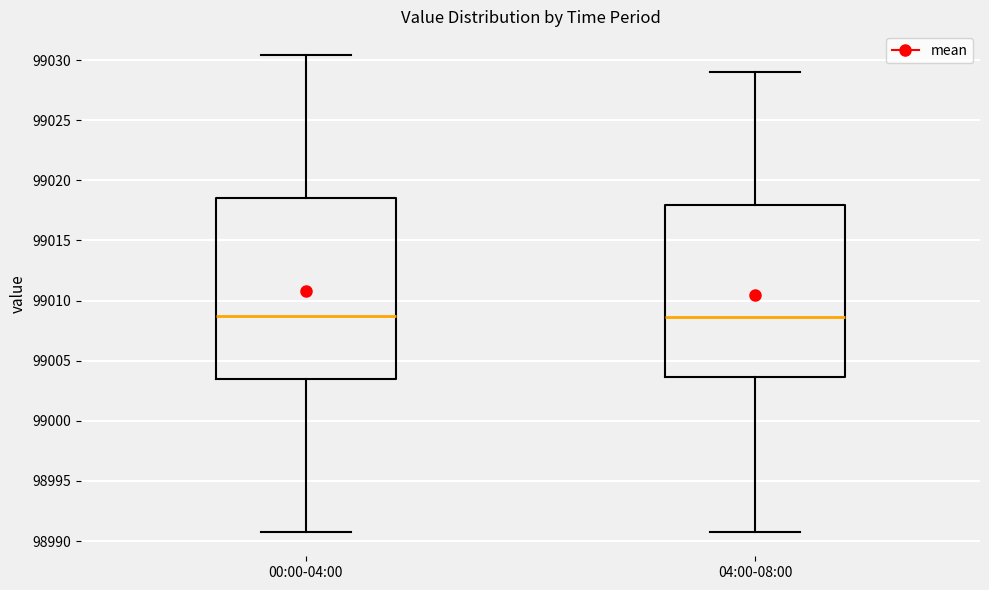

Reading left to right, read every box against the y-axis: the position of its median line, the range the box covers, and the ends of its whiskers. The values are not printed on the chart, so give them approximately, as read against the axis.

00:00-04:00: median 99008.5, box 99003.5 to 99018.5, whiskers 98990.5 to 99030.5
04:00-08:00: median 99008.5, box 99003.5 to 99018.0, whiskers 98990.5 to 99029.0